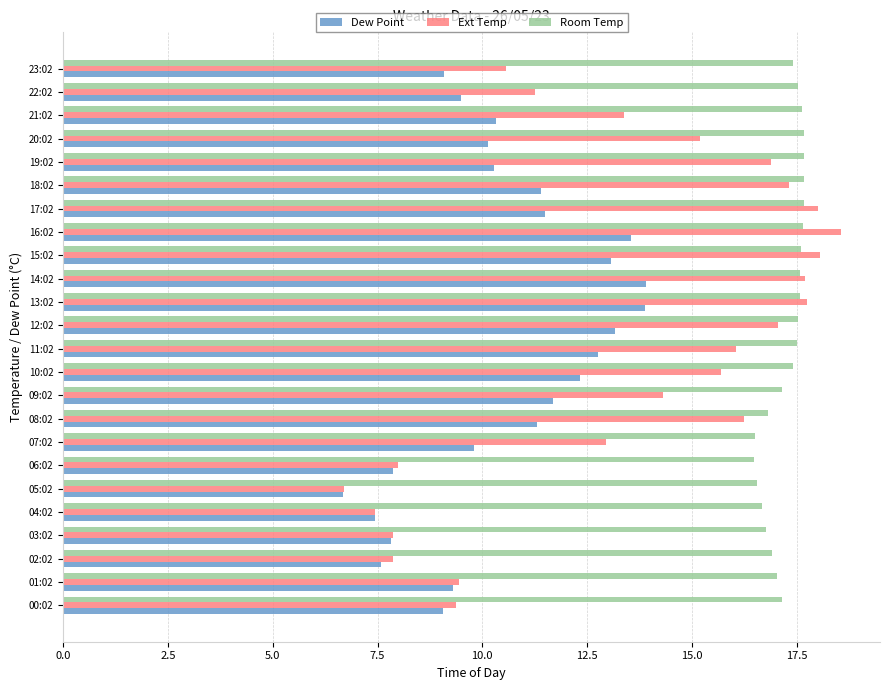

What is the difference between the highest and lowest values at 10:02?

5.1